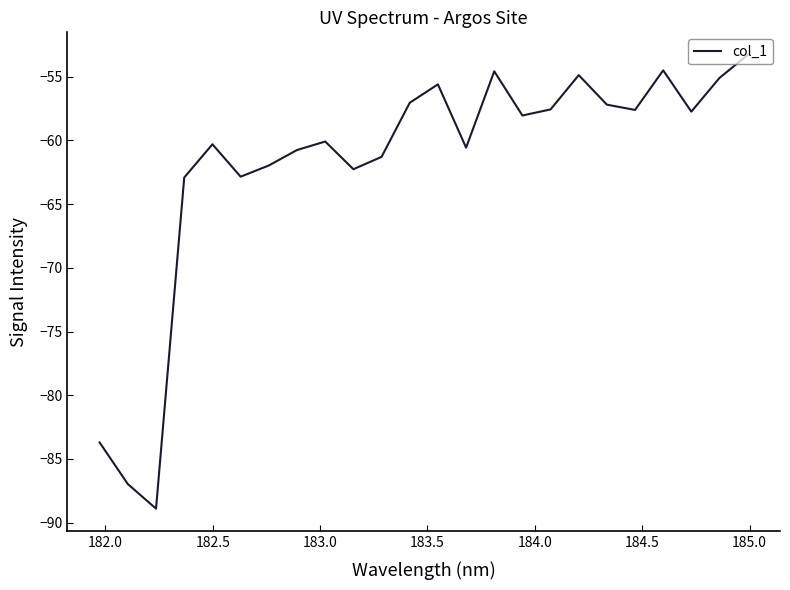

What is the minimum value shown in the chart?

-88.9